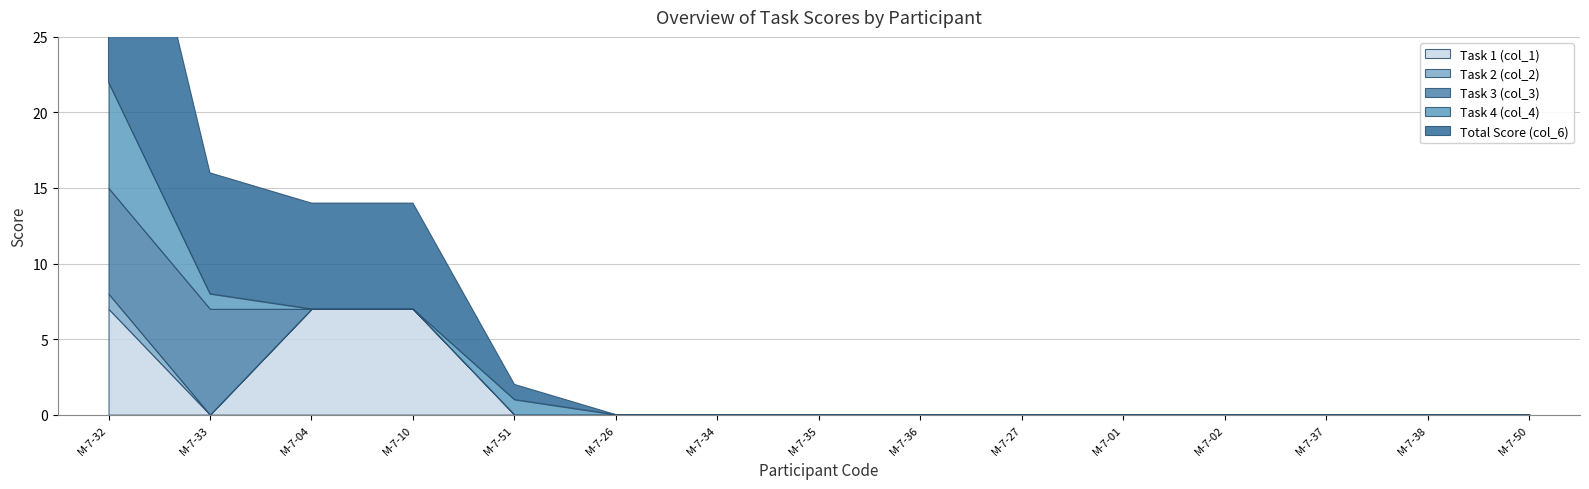

At which category does Task 4 (col_4) reach its first local peak?

М-7-51